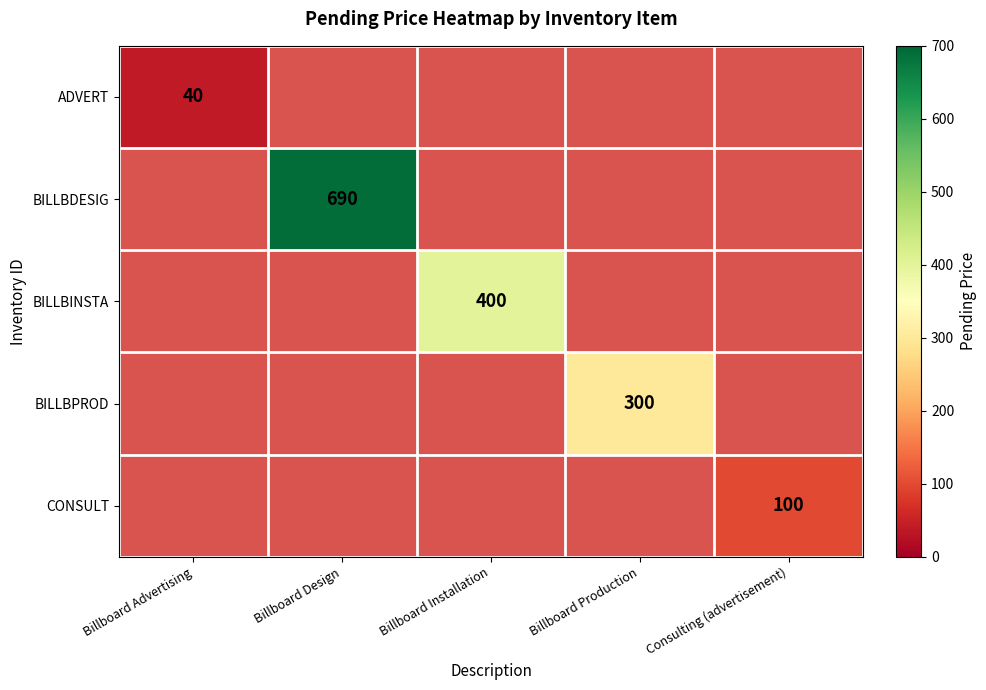

Between Billboard Design and Billboard Installation, which is larger?

Billboard Installation